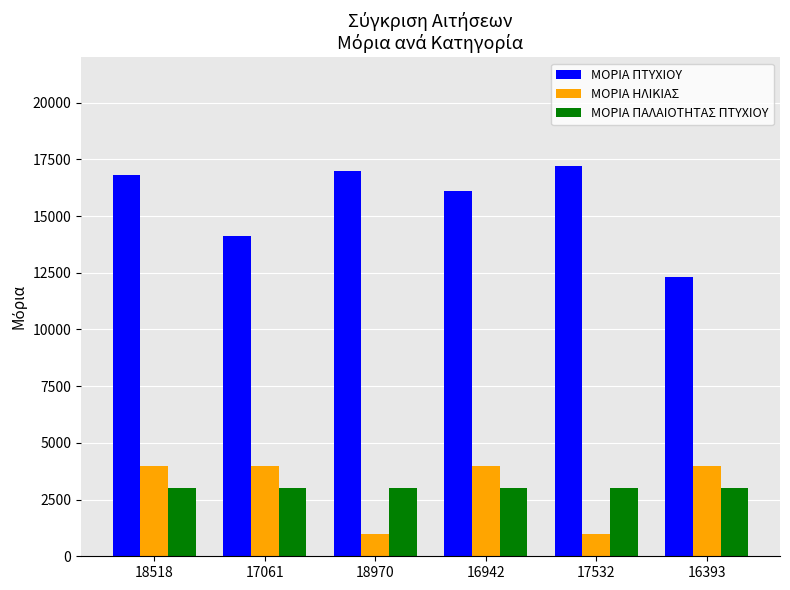

Which series has the largest total across all categories?

ΜΟΡΙΑ ΠΤΥΧΙΟΥ